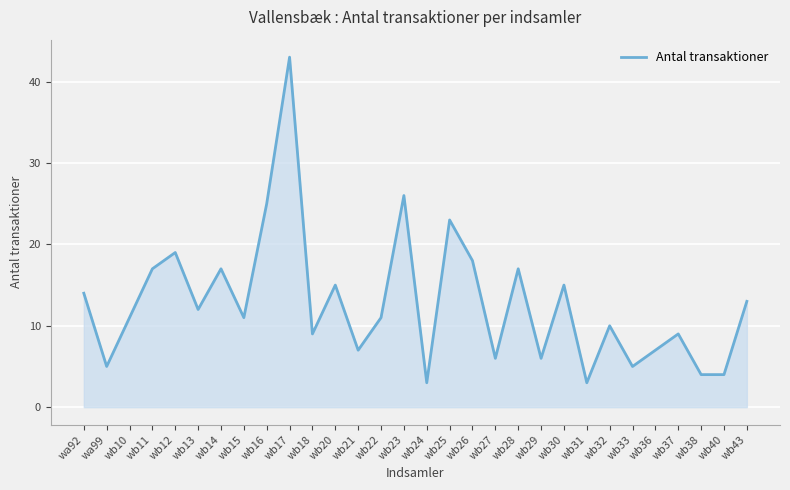

At which label is the value closest to 23?

wb25